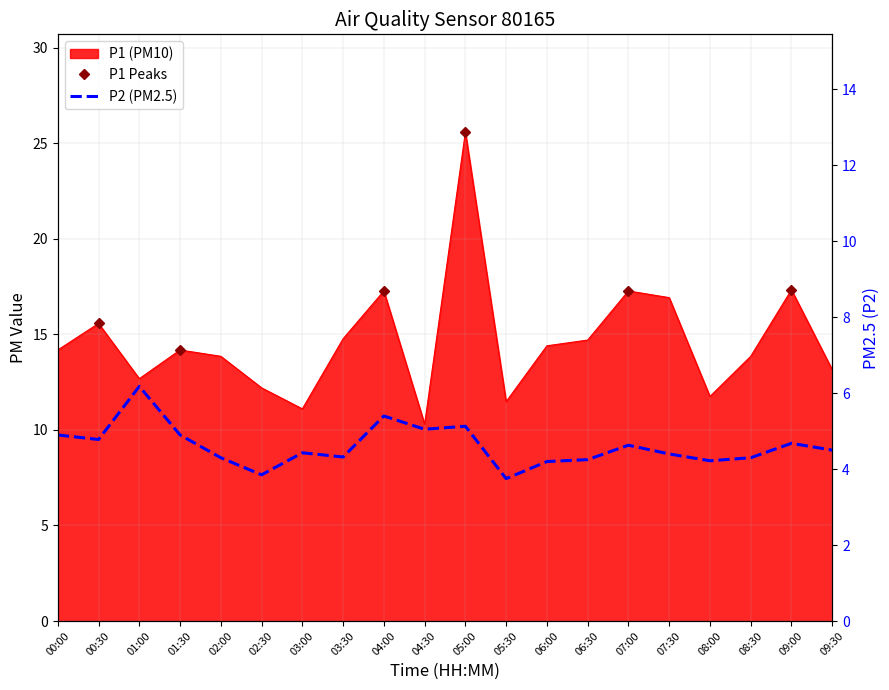

In P2, how many points are lower than both neighbors (excluding endpoints)?

6